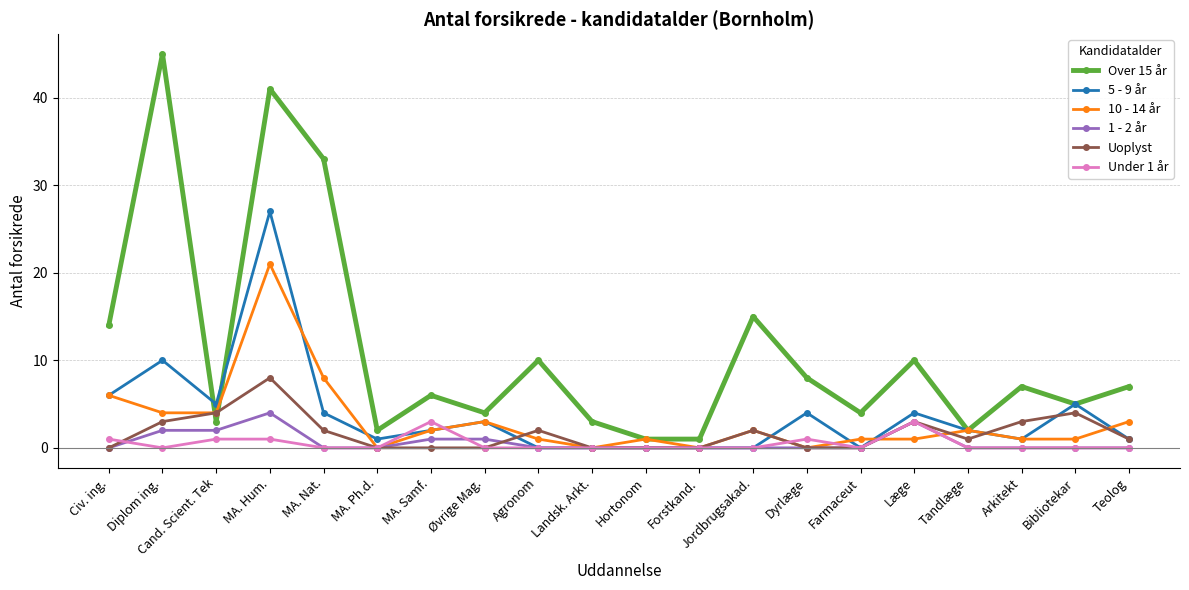

What is the label of the 8th point from the left?

Øvrige Mag.